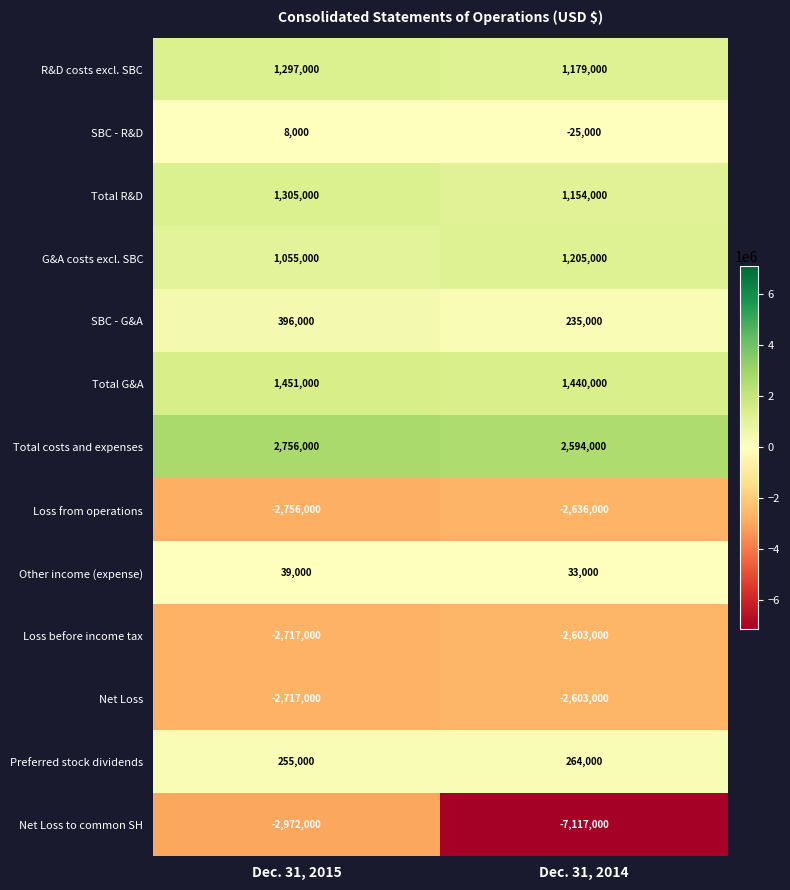

What is the minimum value for Loss before income tax?

-2717000